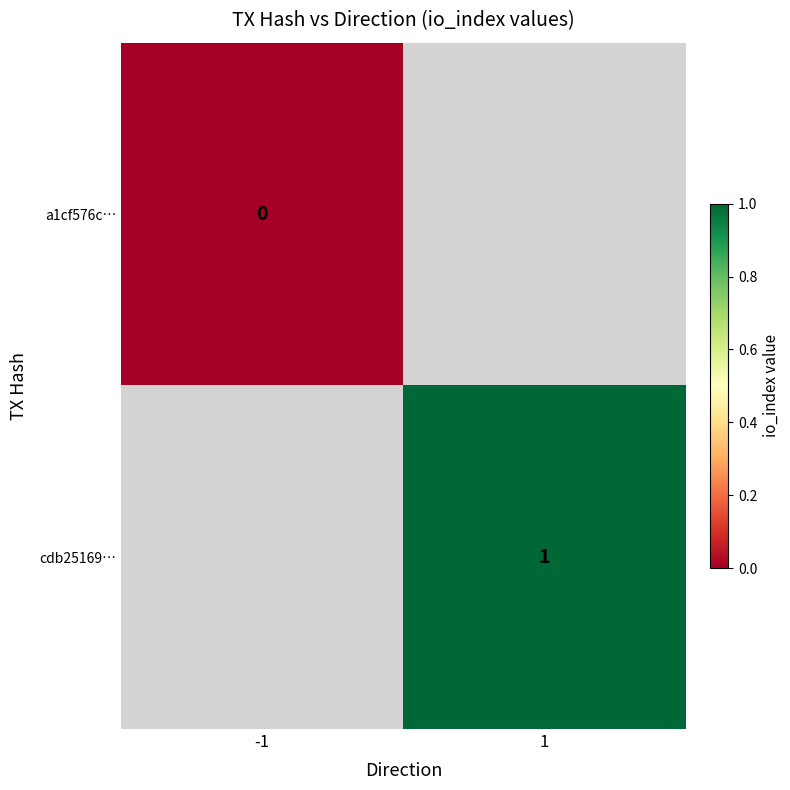

The cdb25169… series shows 2 at 1. True or false?

False